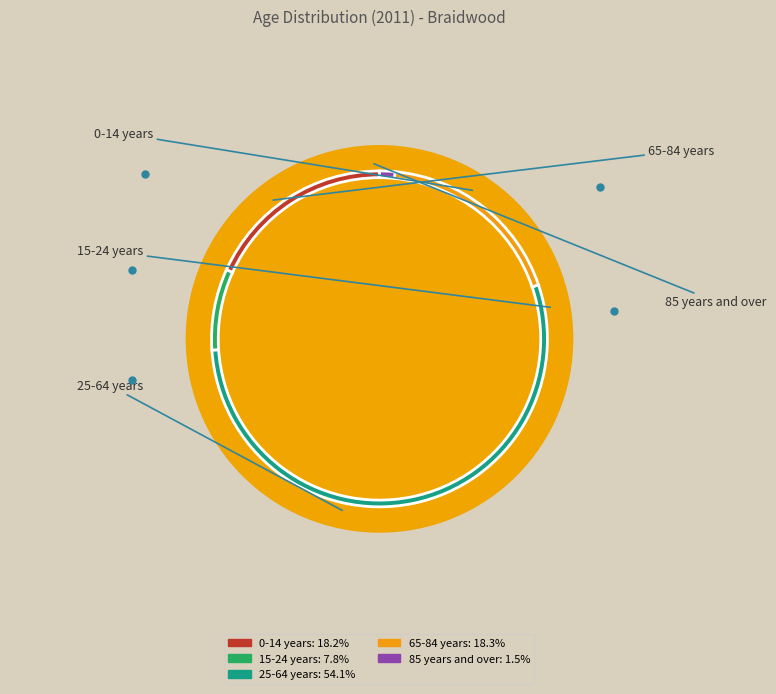

Which slice represents more than half of the pie?

25-64 years